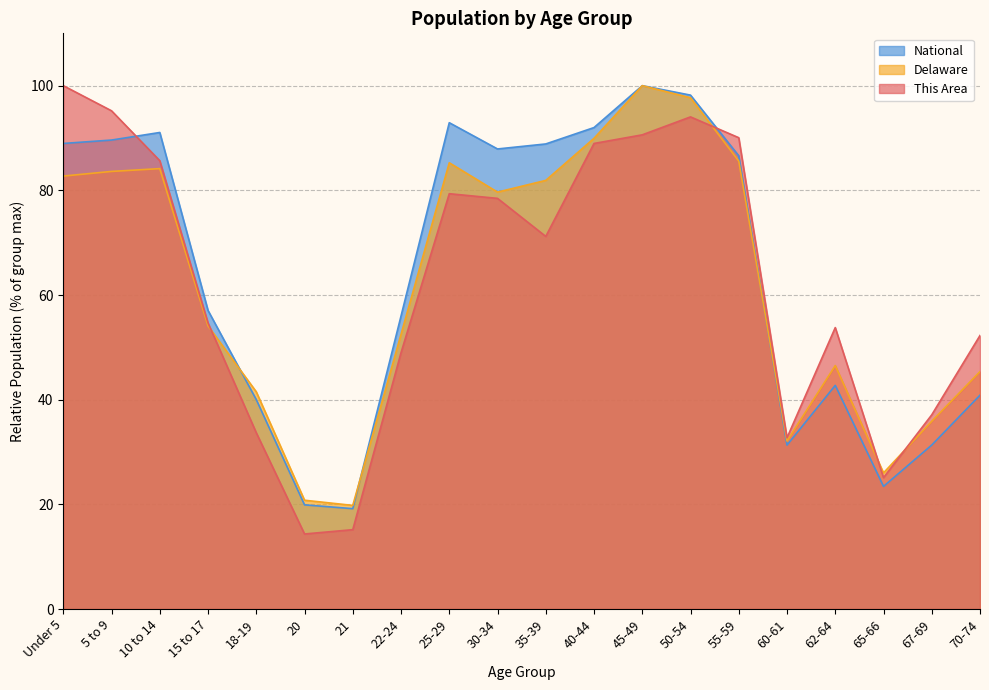

How many data points in This Area are less than 71?

10